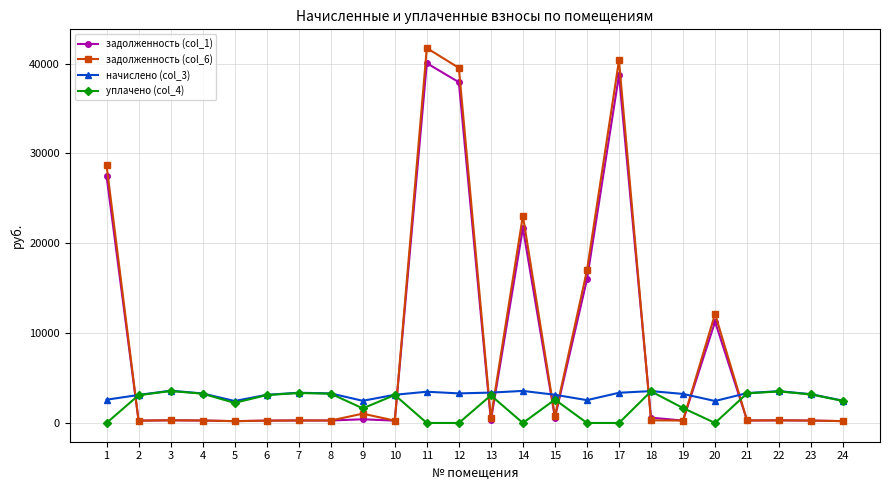

What are all the series names shown in the legend?

задолженность (col_1), задолженность (col_6), начислено (col_3), уплачено (col_4)